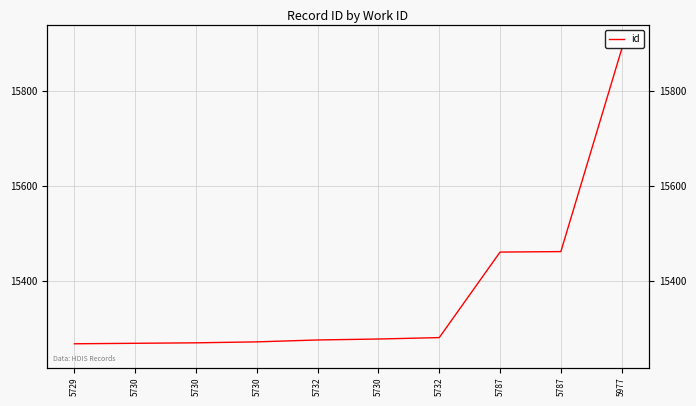

The chart shows a value of 5726 at 5730. True or false?

False